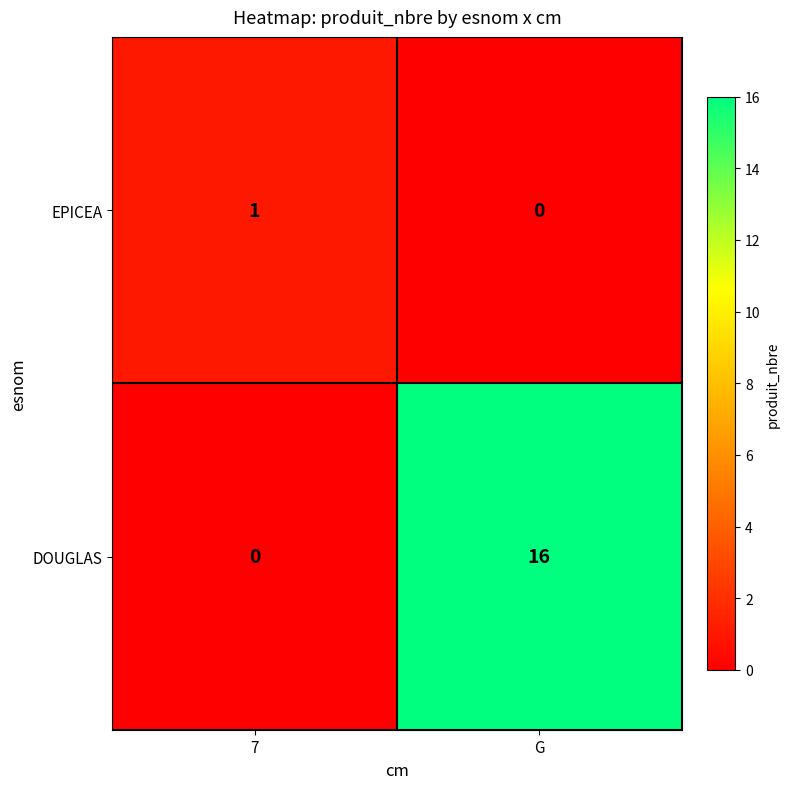

Rank the series by their average value, from lowest to highest.

EPICEA, DOUGLAS